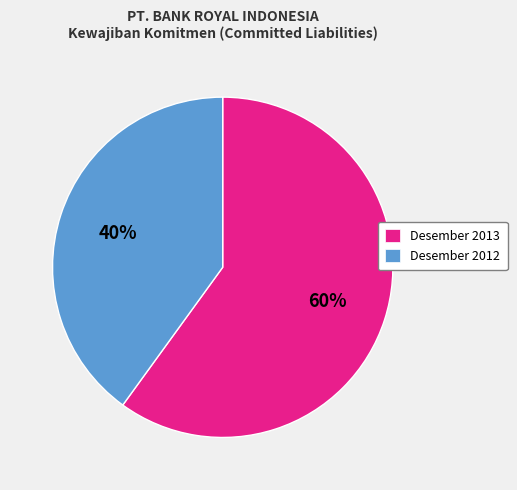

To the nearest percent, what portion does Desember 2013 represent?

60%